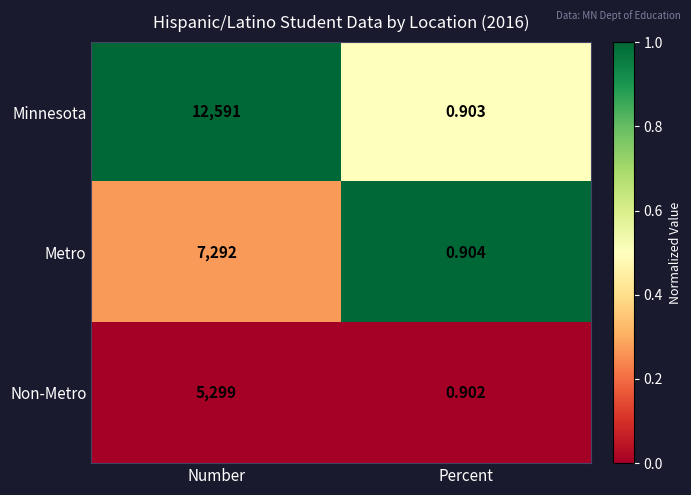

List the labels in order of Non-Metro value, smallest first.

Percent, Number